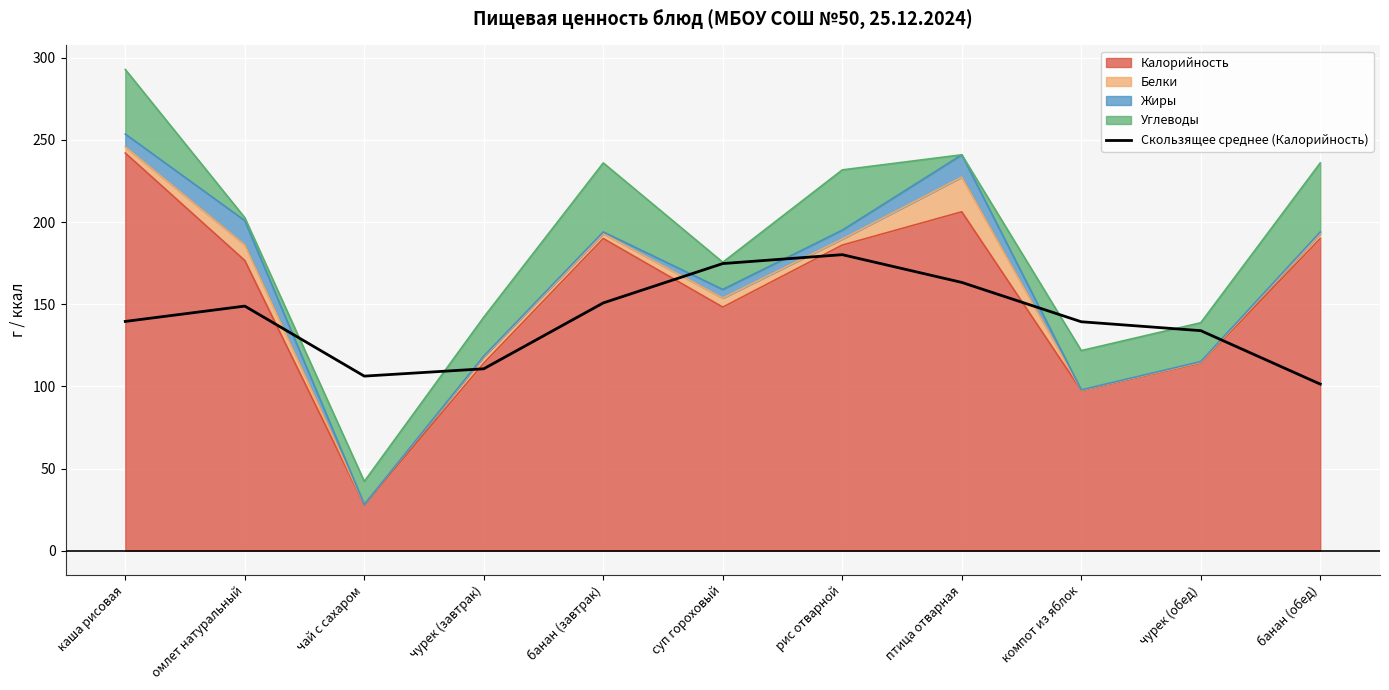

Reading left to right, transcribe all the data shown in this chart.

139.5	148.9	106.3	110.7	150.8	174.8	180.2	163.3	139.3	133.9	101.4